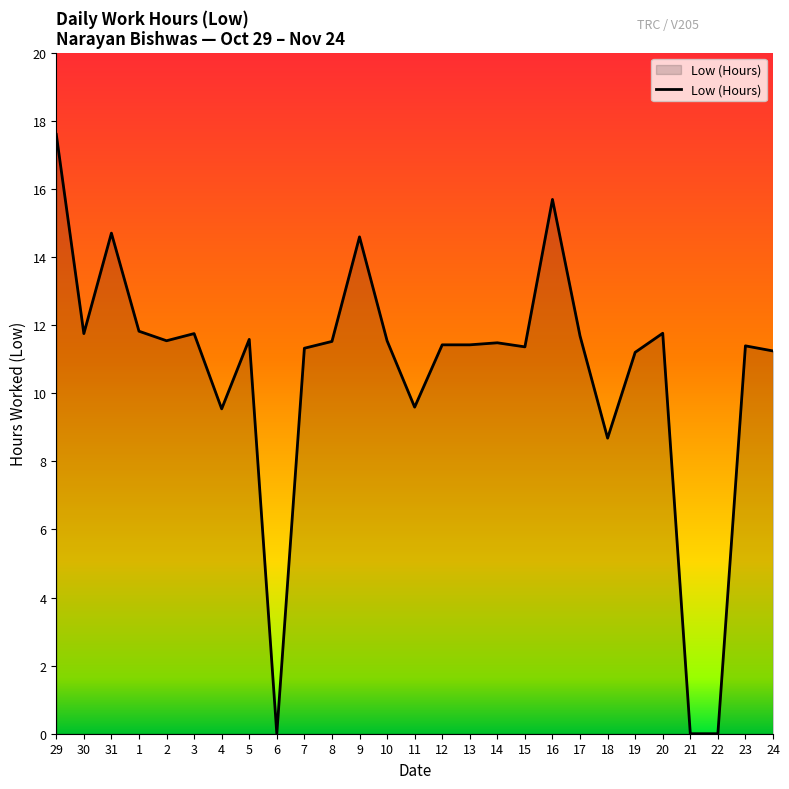

The value at 13 is 11.4. True or false?

True